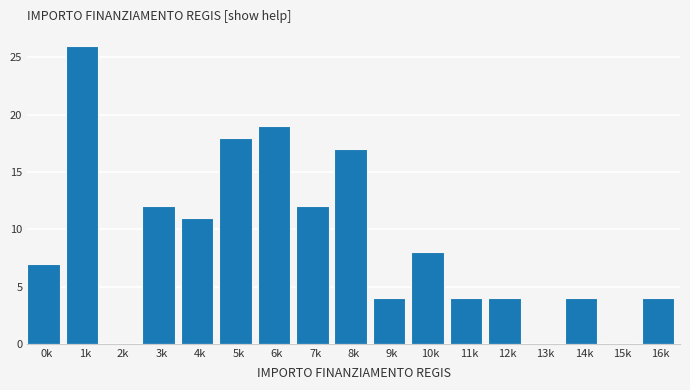

Reading left to right, extract all data points from this chart.

0k=7	1k=26	2k=0	3k=12	4k=11	5k=18	6k=19	7k=12	8k=17	9k=4	10k=8	11k=4	12k=4	13k=0	14k=4	15k=0	16k=4